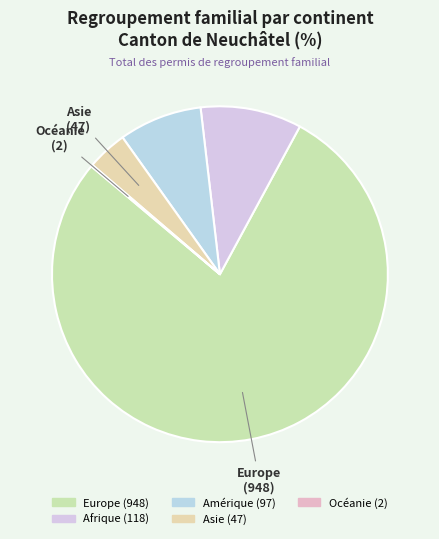

What percentage is the Amérique slice, to the nearest percent?

8%